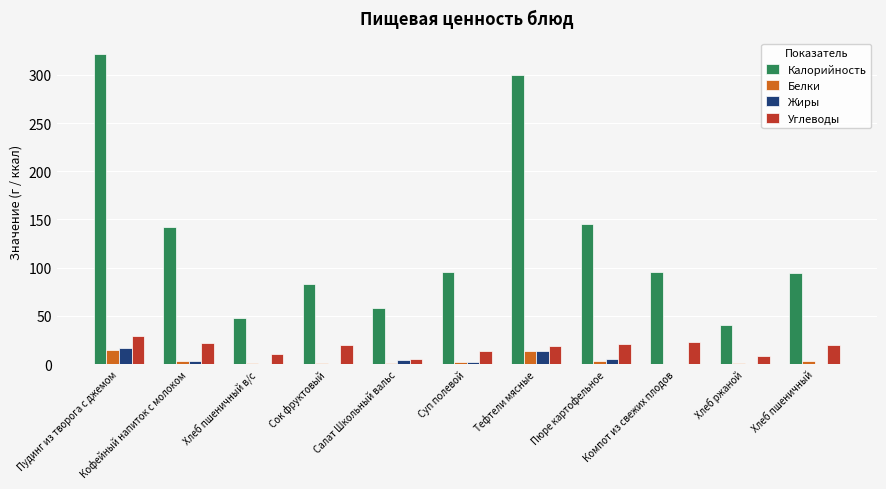

The Белки series shows 13.9 at Тефтели мясные. True or false?

True